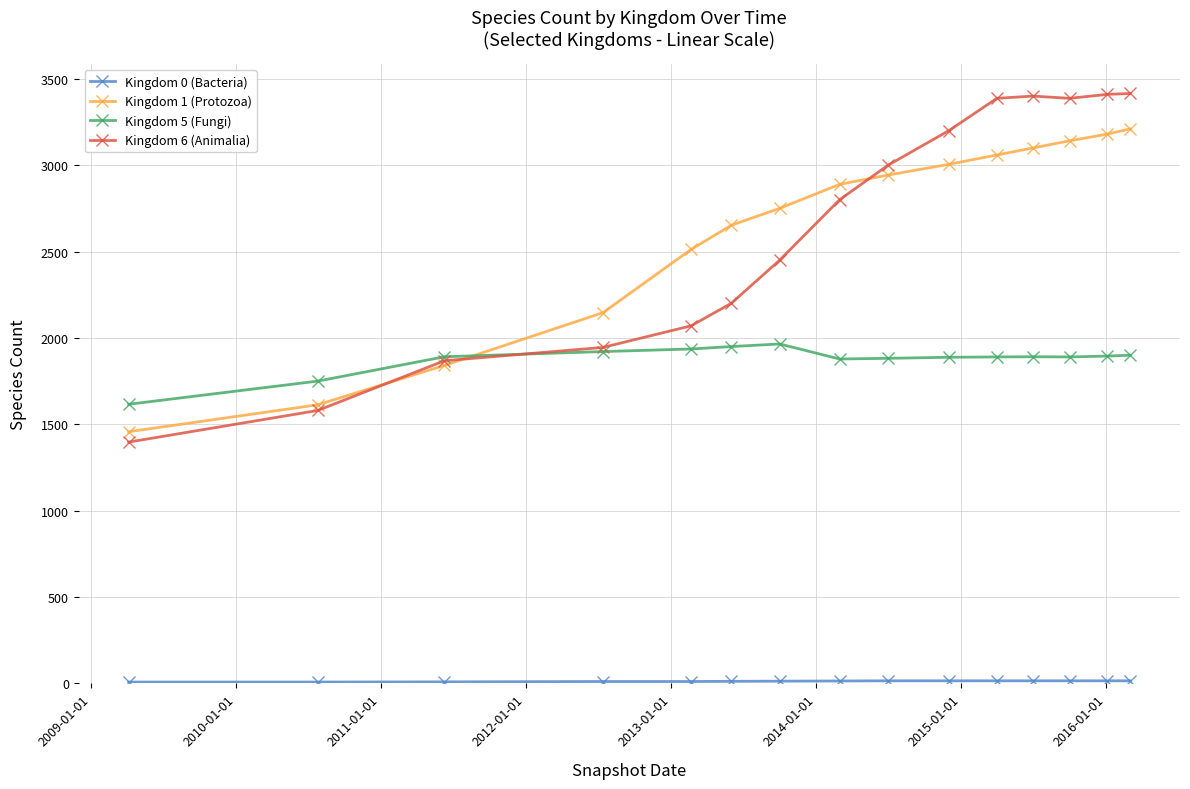

At how many categories does at least one series exceed 1511?

15